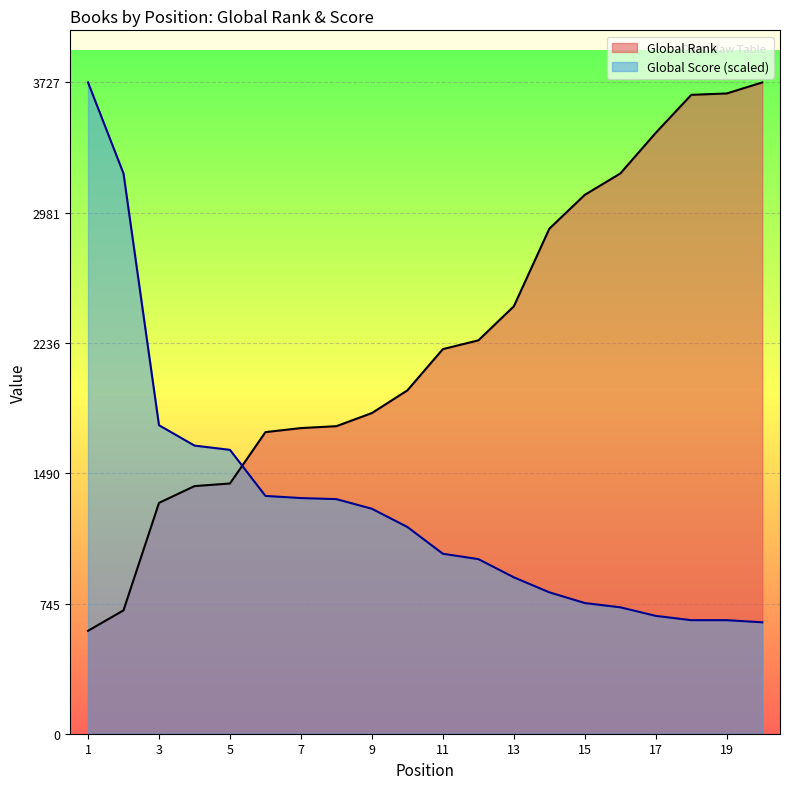

Where is Global Score nearest to the value 2182?

3